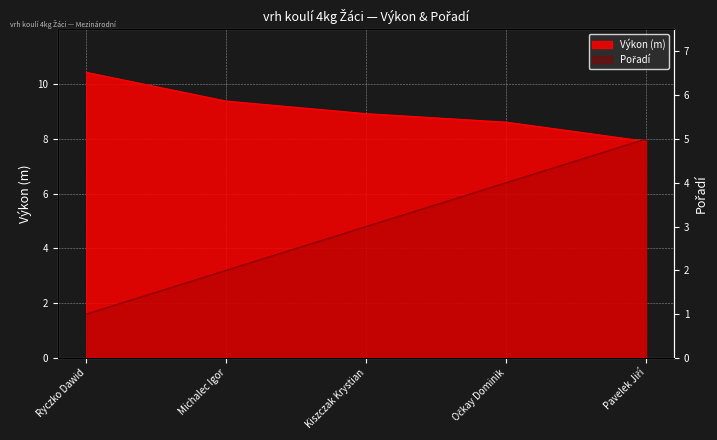

What is the label of the 2nd point from the left?

Michalec Igor